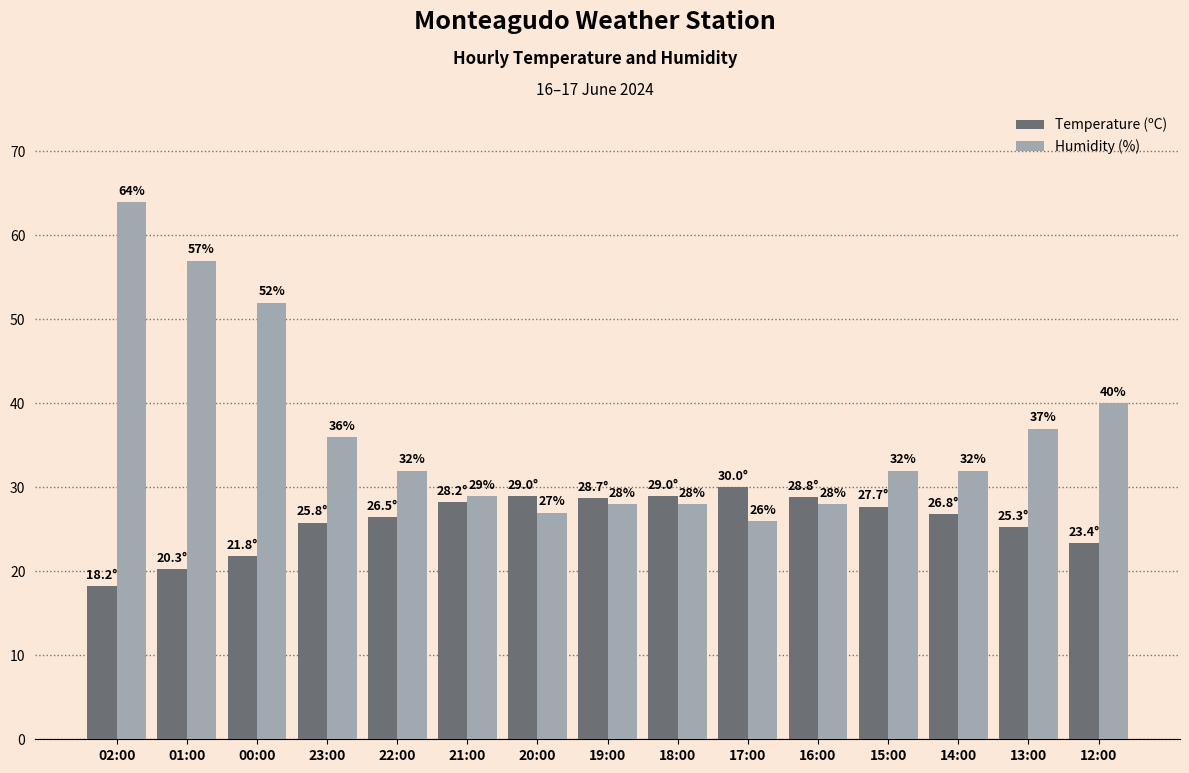

What is the label of the 4th bar from the right?

15:00